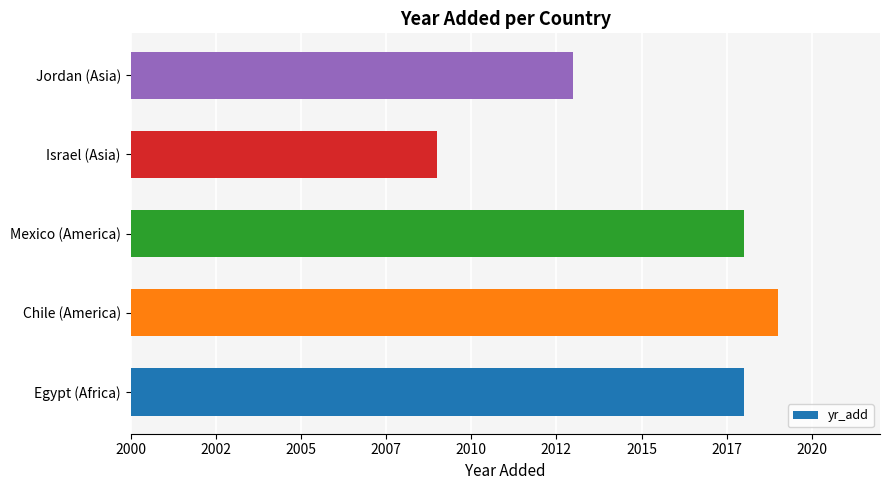

What is the maximum value shown in the chart?

2019